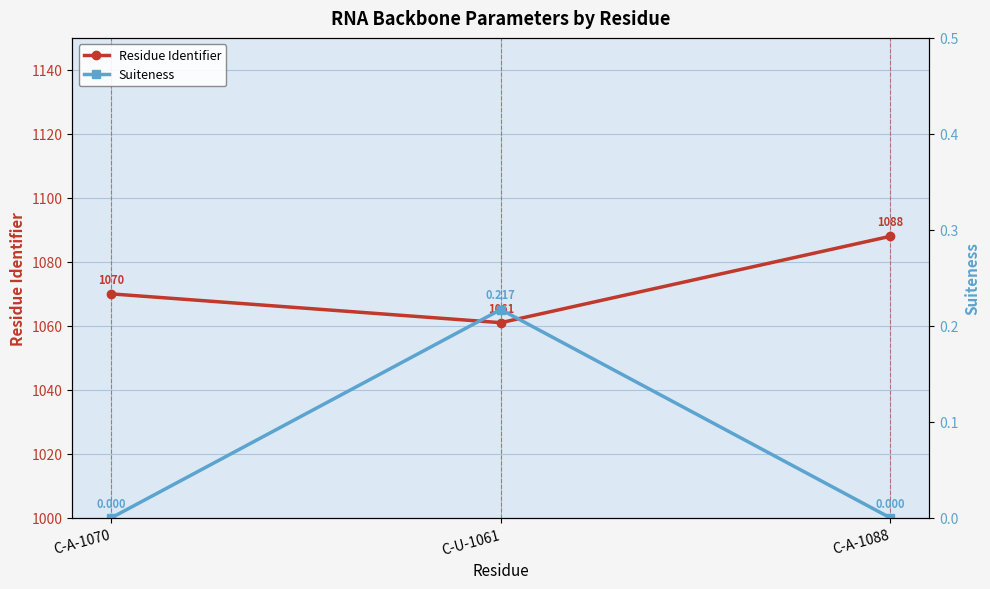

How many categories are shown in the chart?

3